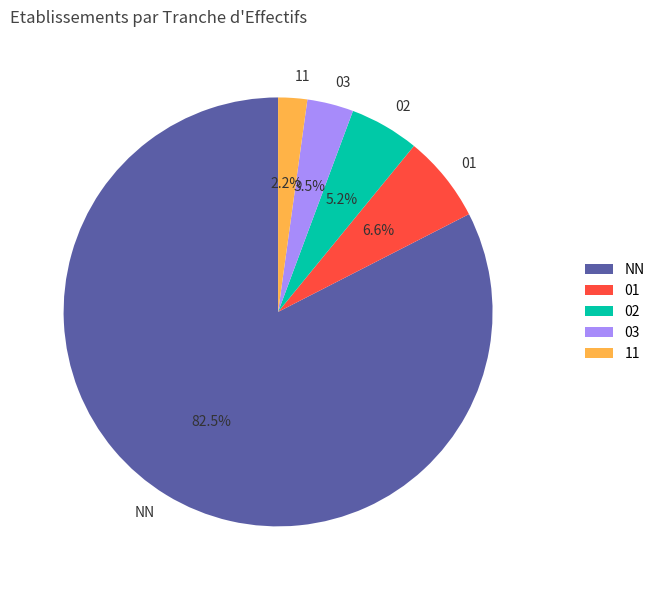

What portion of the pie excludes 01?

93.4%